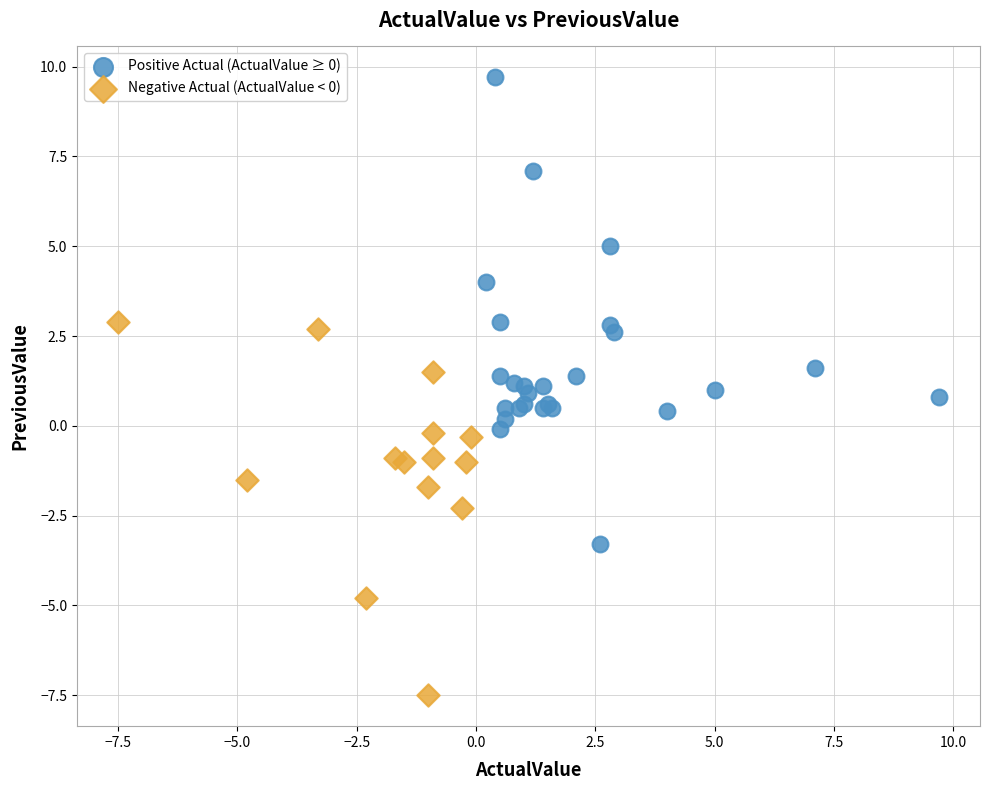

What are all the series names shown in the legend?

Positive Actual (ActualValue ≥ 0), Negative Actual (ActualValue < 0)